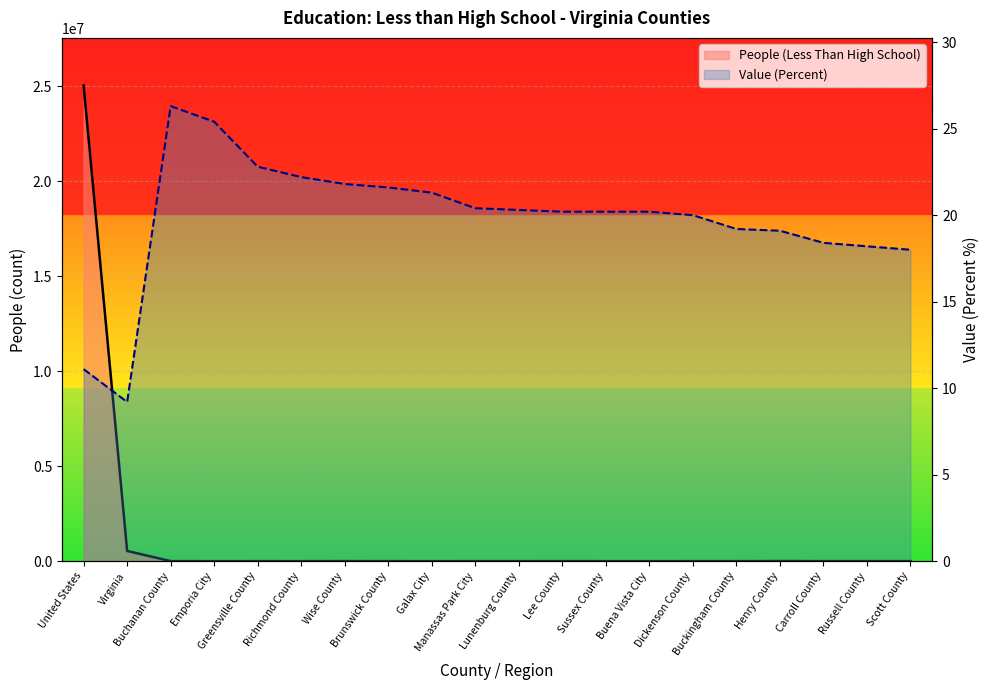

True or false: Value (Percent) has a value of 20.4 at Manassas Park City.

True